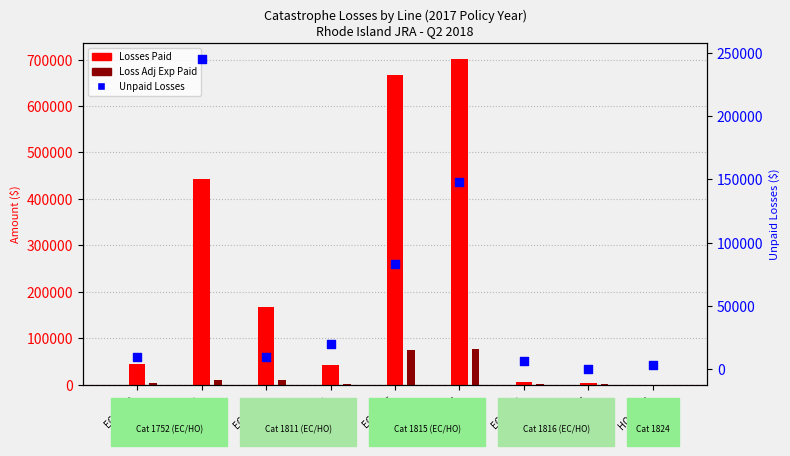

What are all the series names shown in the legend?

Losses Paid, Loss Adj Exp Paid, Unpaid Losses